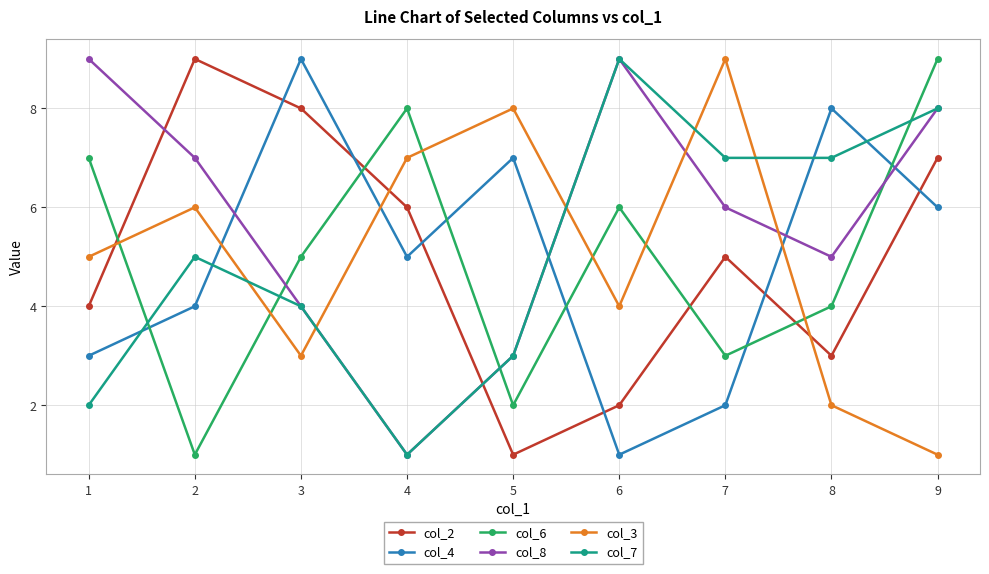

Between 5 and 8, which series saw the biggest shift?

col_3